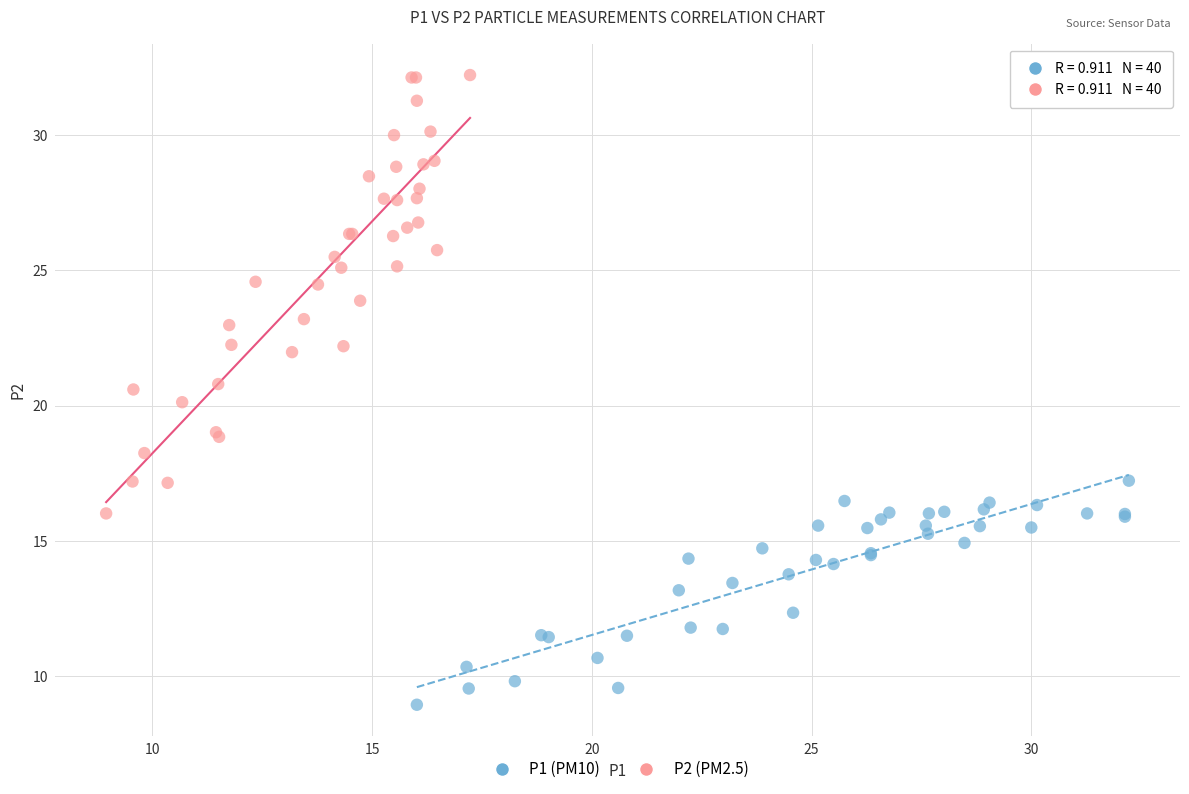

Which series contains the lowest Y value?

P1 (PM10)